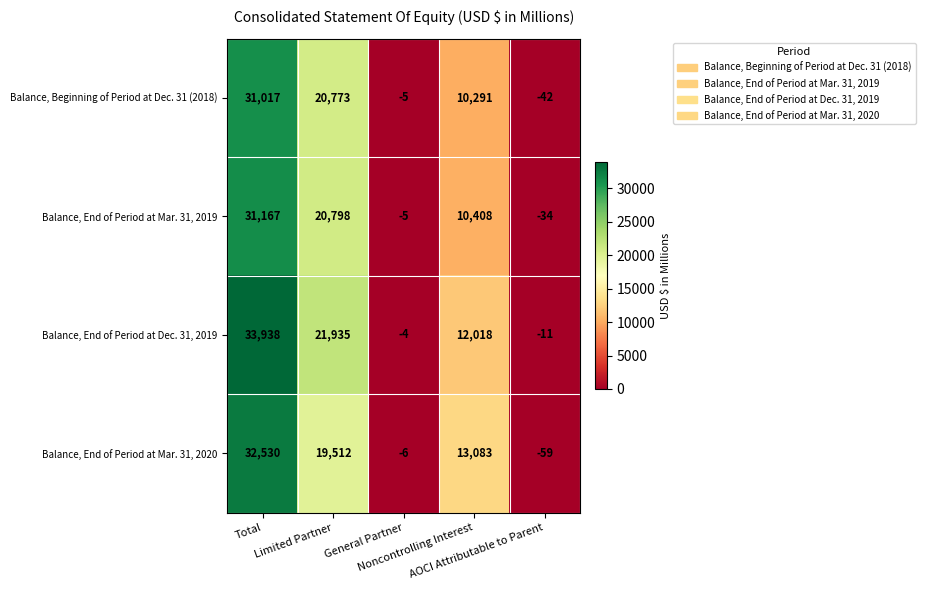

Which series changed the most between Limited Partner and Noncontrolling Interest?

Balance, Beginning of Period at Dec. 31 (2018)